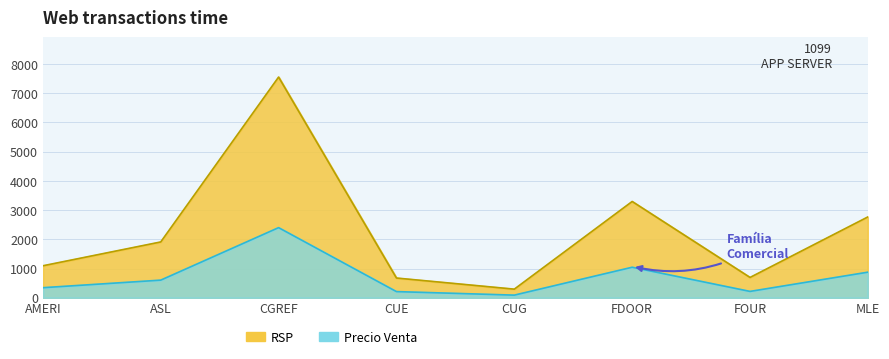

What position from the left is CGREF?

3